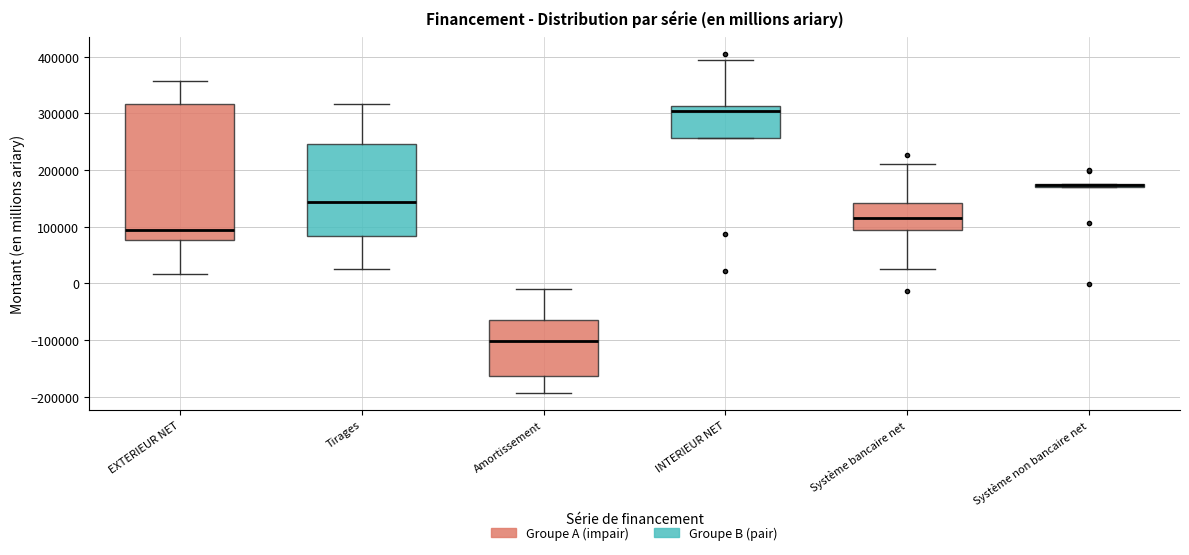

Comparing the boxes themselves (not the whiskers), which one is the tallest?

EXTERIEUR NET